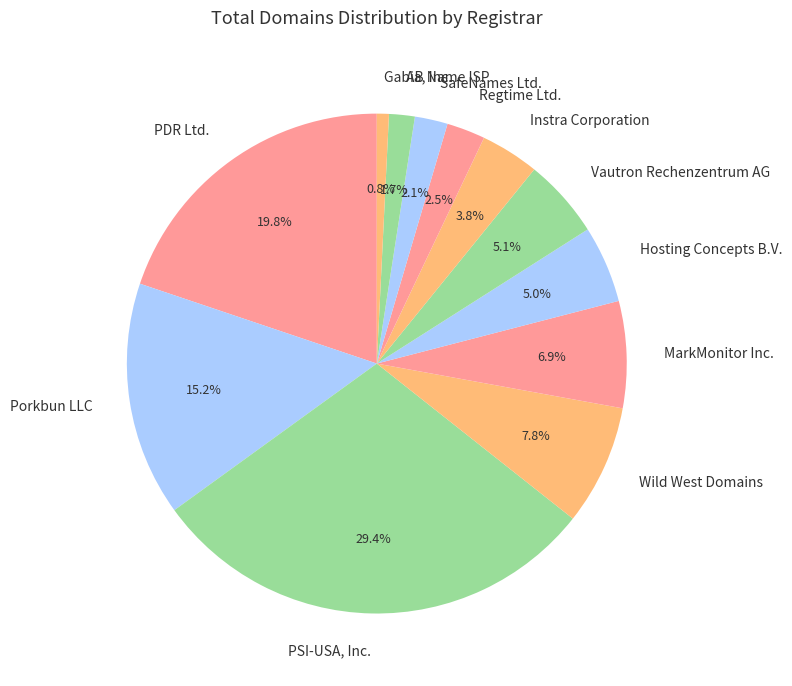

Rank the categories by value from lowest to highest.

Gabia, Inc., AB Name ISP, SafeNames Ltd., Regtime Ltd., Instra Corporation, Hosting Concepts B.V., Vautron Rechenzentrum AG, MarkMonitor Inc., Wild West Domains, Porkbun LLC, PDR Ltd., PSI-USA, Inc.